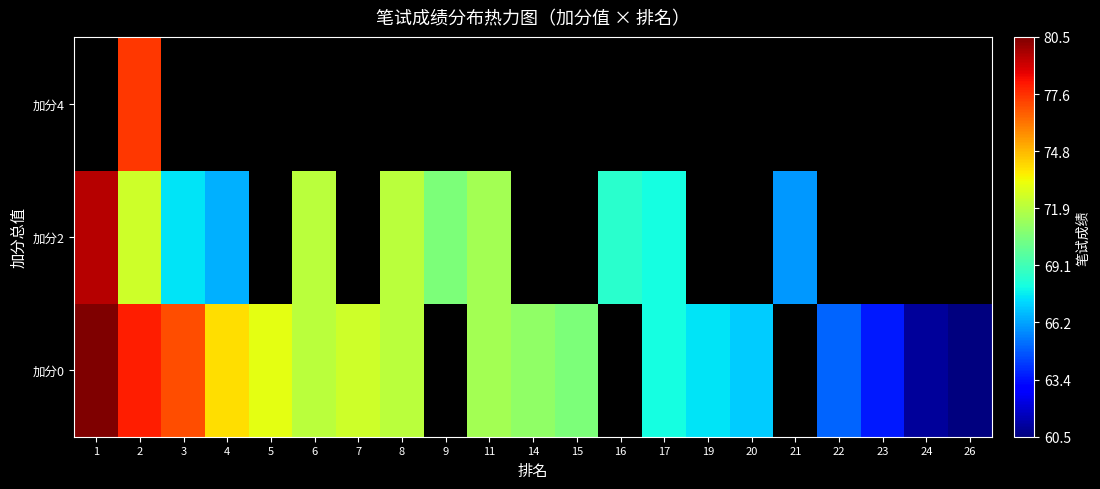

Where is 加分2 nearest to the value 72?

6